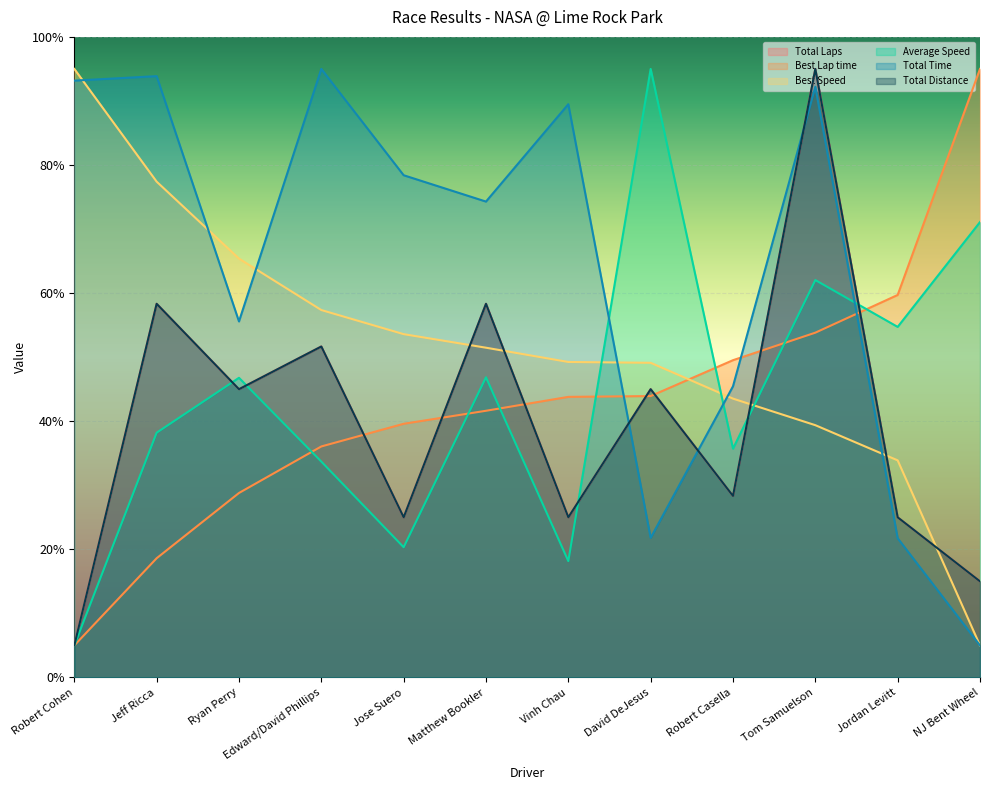

How many data points does each series have?

12